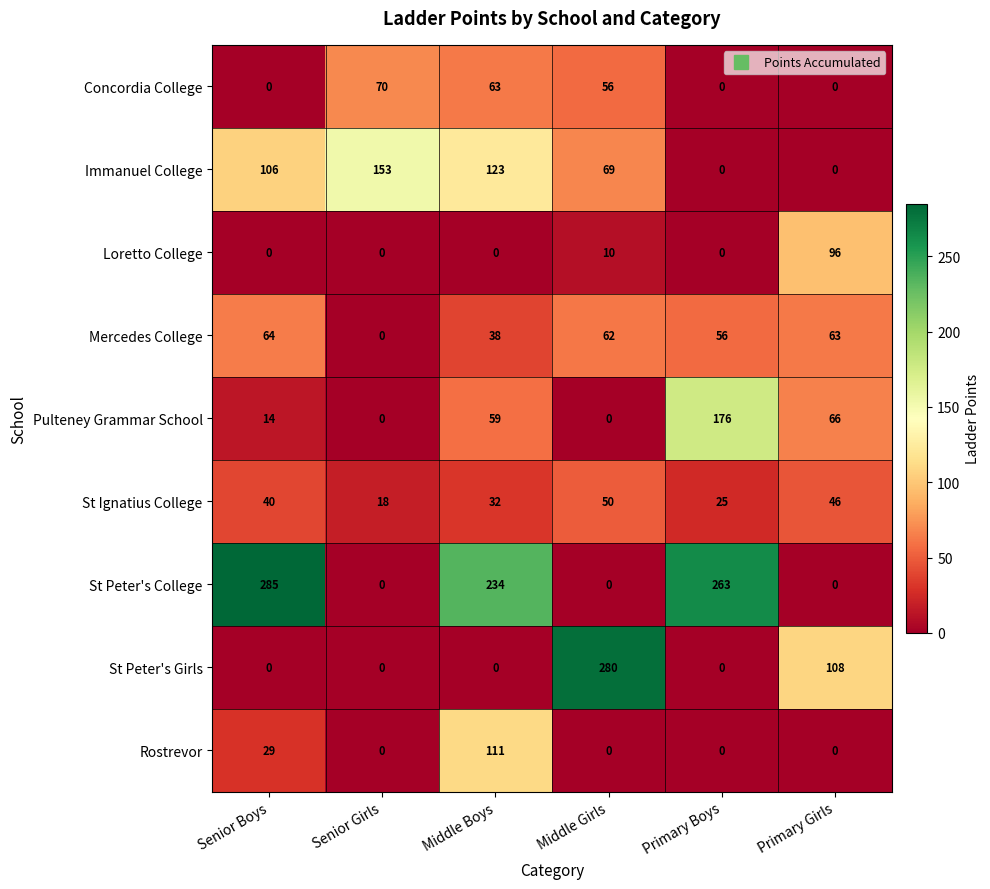

What is the difference between the Rostrevor values at Senior Boys and Primary Girls?

29